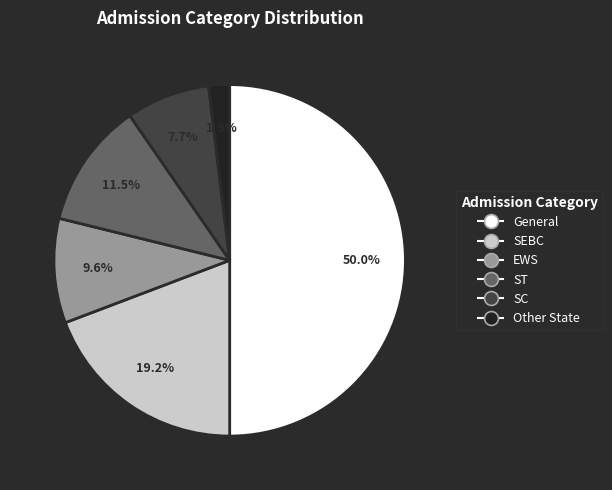

To the nearest percent, what is the difference between the largest and smallest slice percentages?

48%